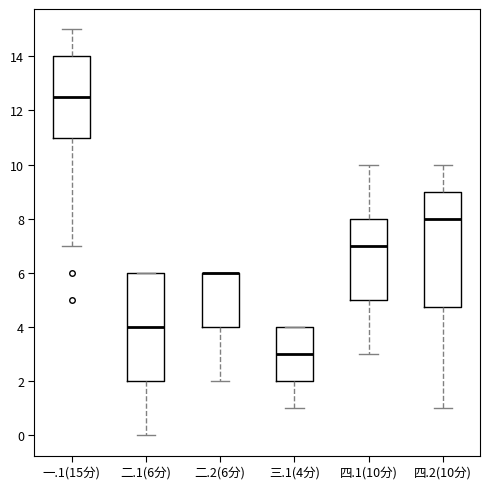

Reading left to right, read every box against the y-axis: the position of its median line, the range the box covers, and the ends of its whiskers. The values are not printed on the chart, so give them approximately, as read against the axis.

一.1(15分): median 12.6, box 11.0 to 14.0, whiskers 7.0 to 15.0
二.1(6分): median 4.0, box 2.0 to 6.0, whiskers 0.0 to 6.0
二.2(6分): median 6.0 (drawn on the box's upper edge), box 4.0 to 6.0, whiskers 2.0 to 6.0
三.1(4分): median 3.0, box 2.0 to 4.0, whiskers 1.0 to 4.0
四.1(10分): median 7.0, box 5.0 to 8.0, whiskers 3.0 to 10.0
四.2(10分): median 8.0, box 4.8 to 9.0, whiskers 1.0 to 10.0